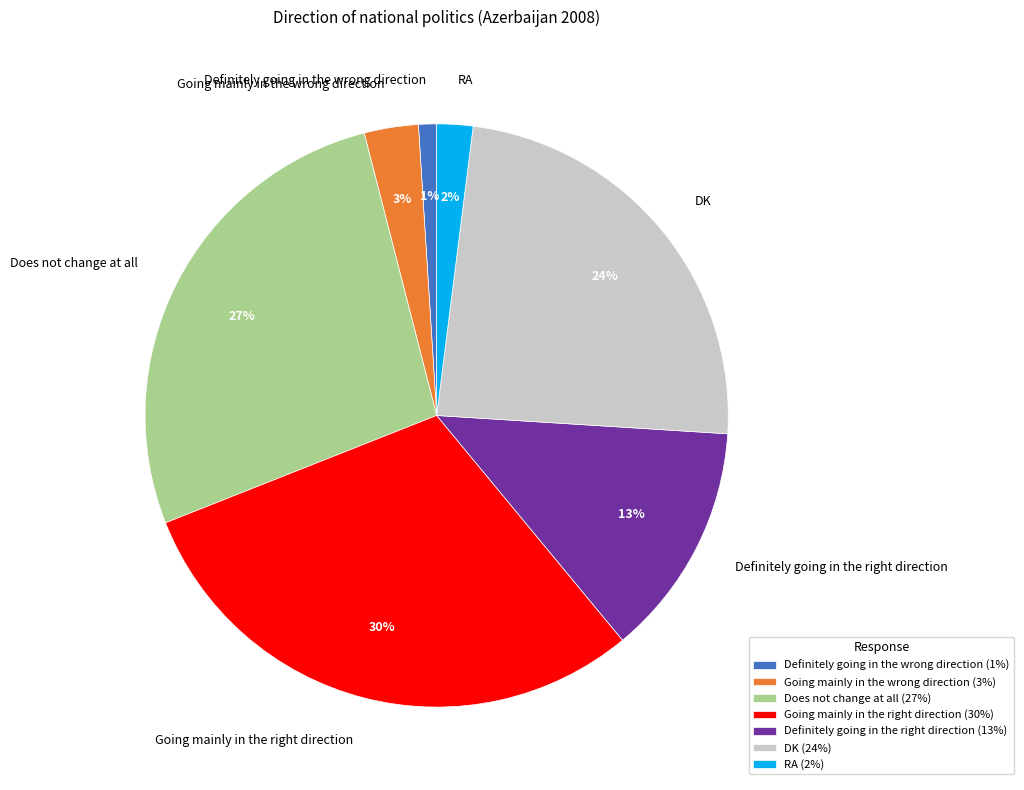

What is the smallest slice in the pie chart?

Definitely going in the wrong direction